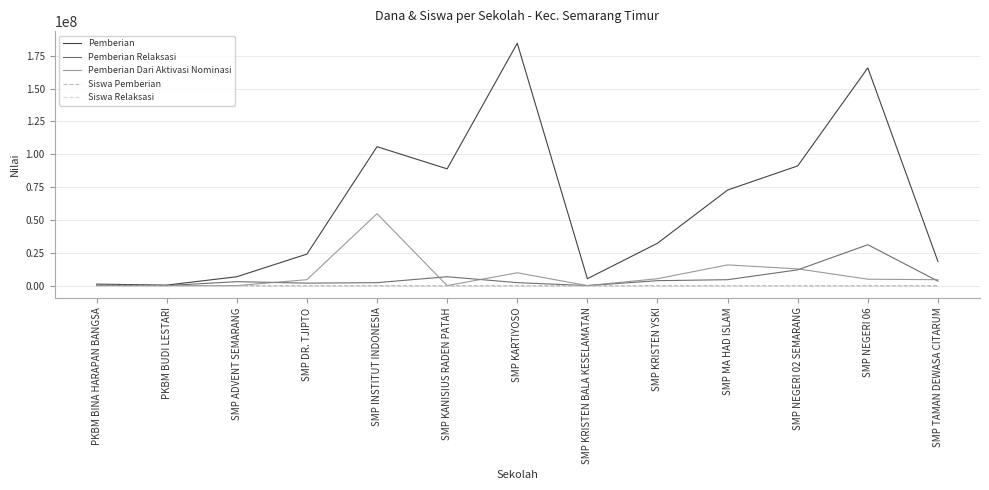

The value of Pemberian at SMP INSTITUT INDONESIA is 189151781. True or false?

False